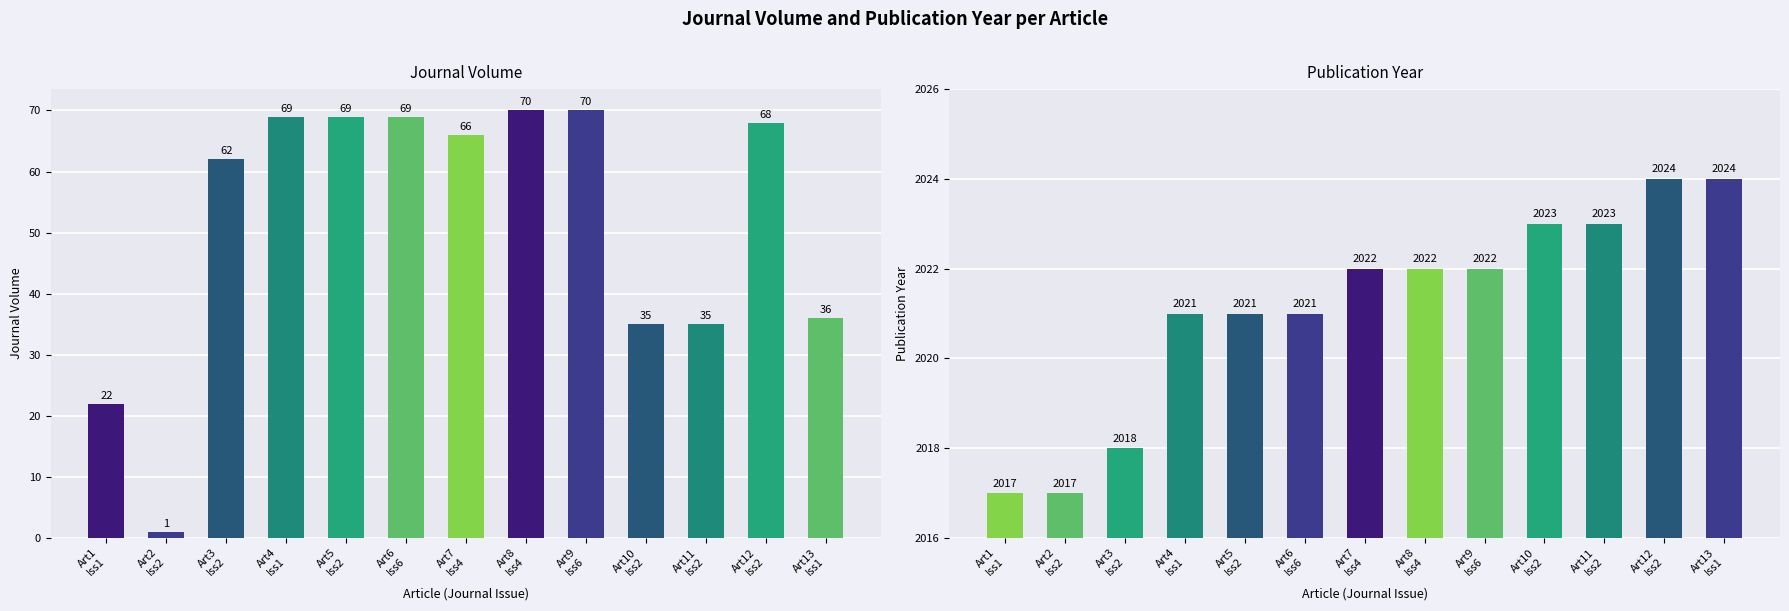

Reading right to left, extract all data points from this chart.

Journal Volume: 36	68	35	35	70	70	66	69	69	69	62	1	22
Publication Year: 2024	2024	2023	2023	2022	2022	2022	2021	2021	2021	2018	2017	2017